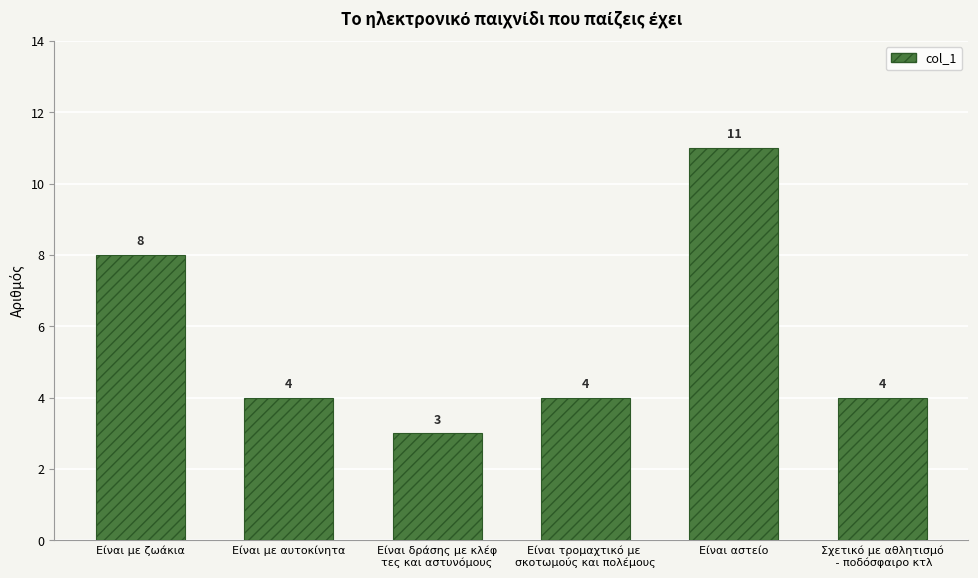

What is the greatest value displayed?

11